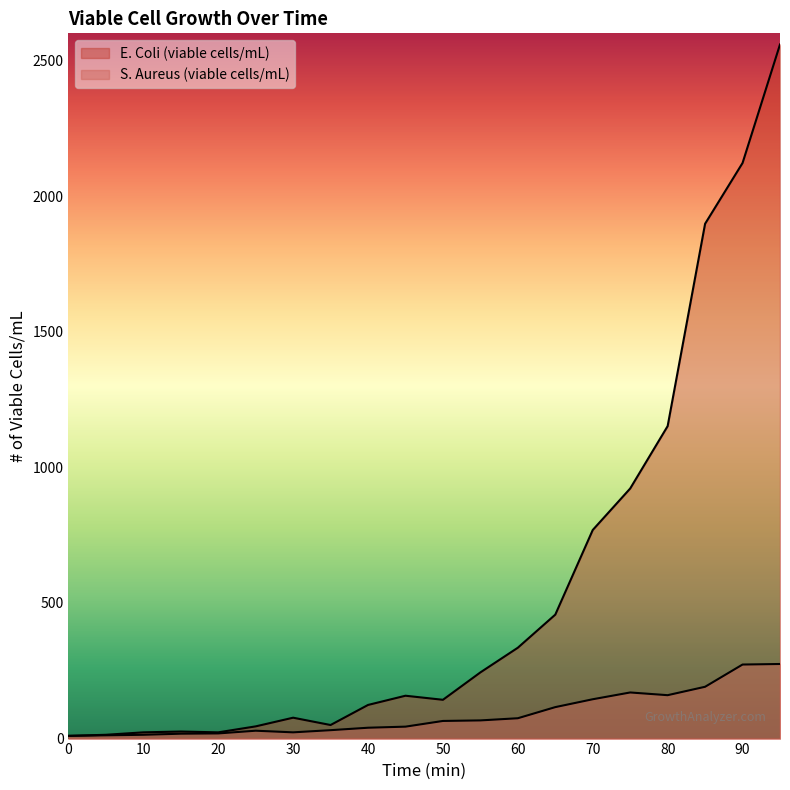

What is the value of the S. Aureus (viable cells/mL) point at the 1st from the left?

10